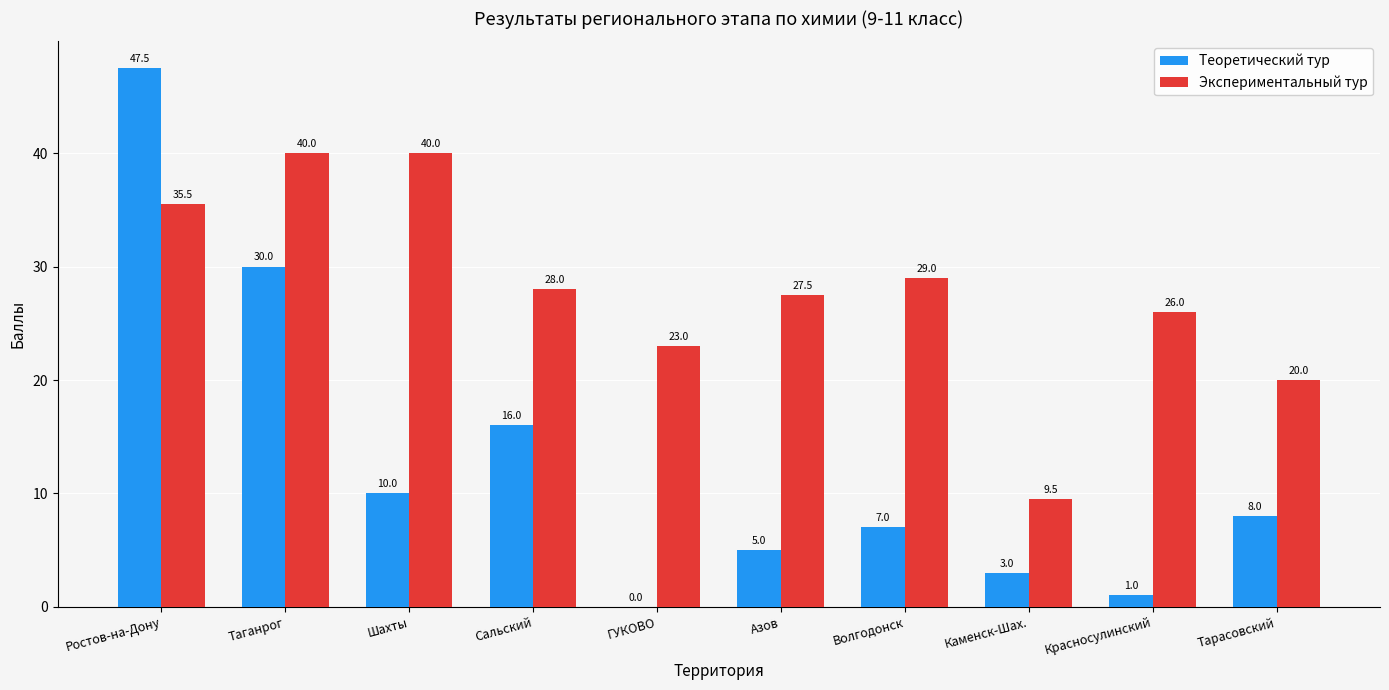

What is the average value of the Теоретический тур series?

12.8